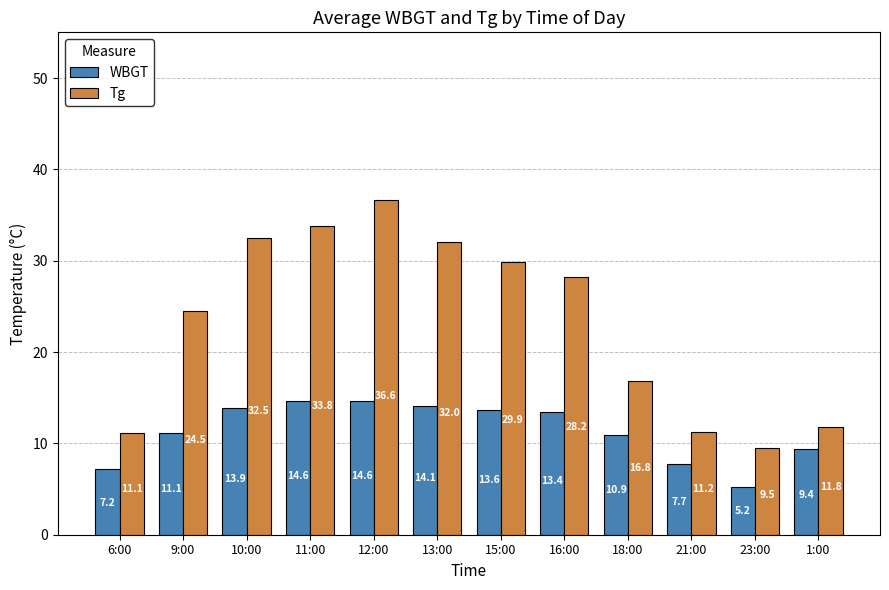

What is the value of the Tg bar at the 1st from the left?

11.1